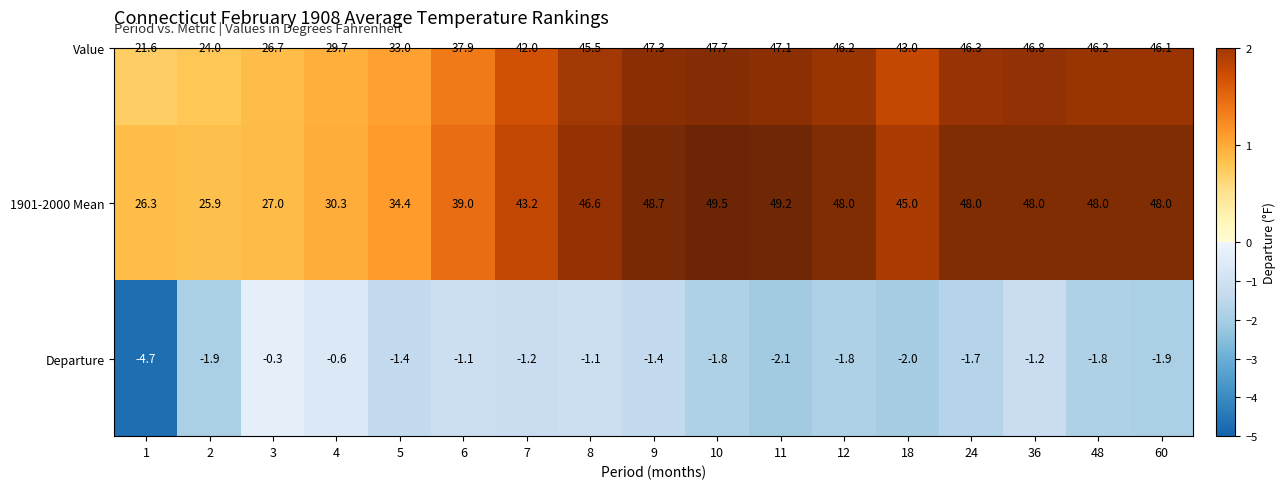

The Value series shows 43.0 at 18. True or false?

True